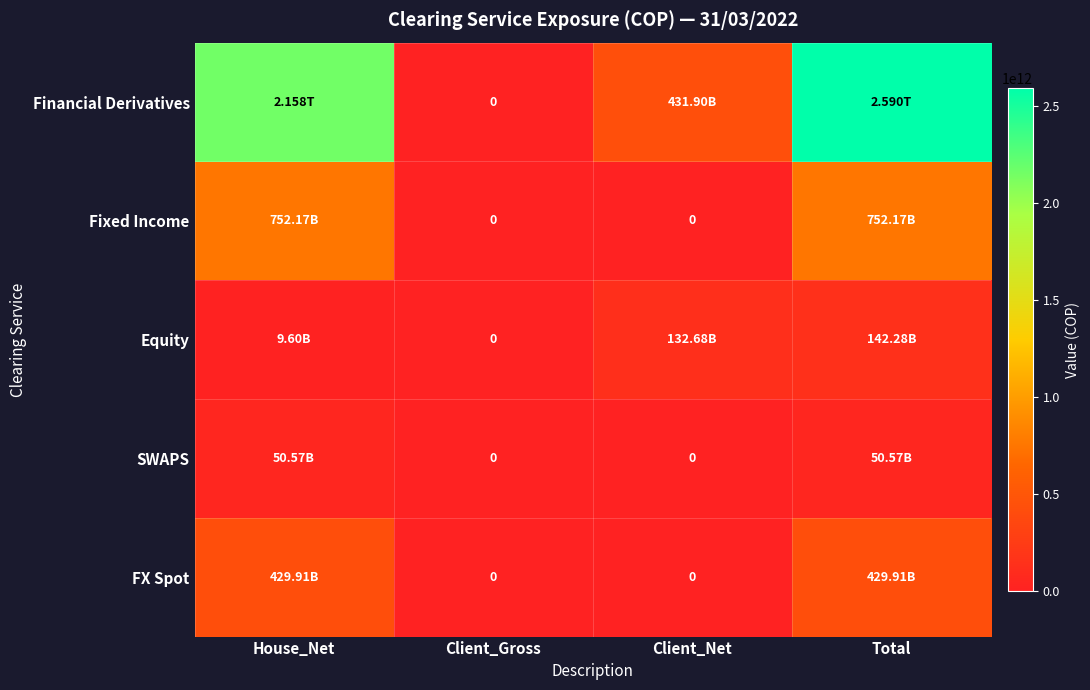

What is the total value across all series at House_Net?

3399996501417.9